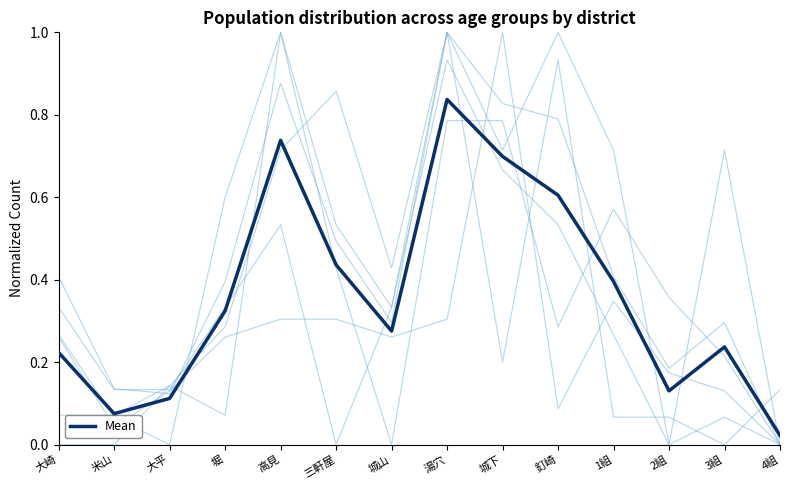

Reading left to right, list all the values displayed in this chart.

合計: 0.4	0.1	0.1	0.4	0.9	0.5	0.3	1.0	0.8	0.8	0.4	0.2	0.3	0.0
Mean: 0.2	0.1	0.1	0.3	0.7	0.4	0.3	0.8	0.7	0.6	0.4	0.1	0.2	0.0